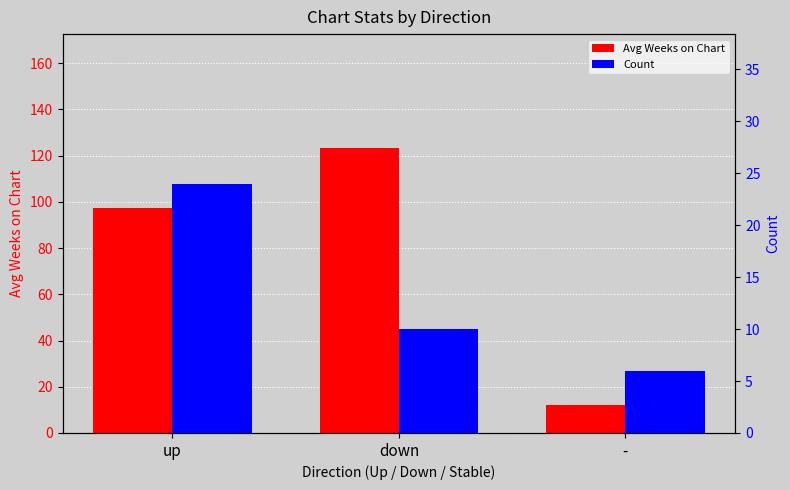

Rank the series by their average value, from lowest to highest.

Count, Avg Weeks on Chart